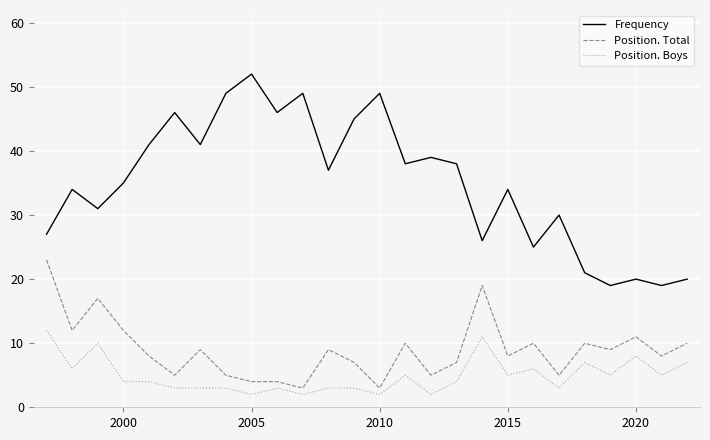

Reading left to right, extract all data points from this chart.

Frequency: 27	34	31	35	41	46	41	49	52	46	49	37	45	49	38	39	38	26	34	25	30	21	19	20	19	20
Position. Total: 23	12	17	12	8	5	9	5	4	4	3	9	7	3	10	5	7	19	8	10	5	10	9	11	8	10
Position. Boys: 12	6	10	4	4	3	3	3	2	3	2	3	3	2	5	2	4	11	5	6	3	7	5	8	5	7